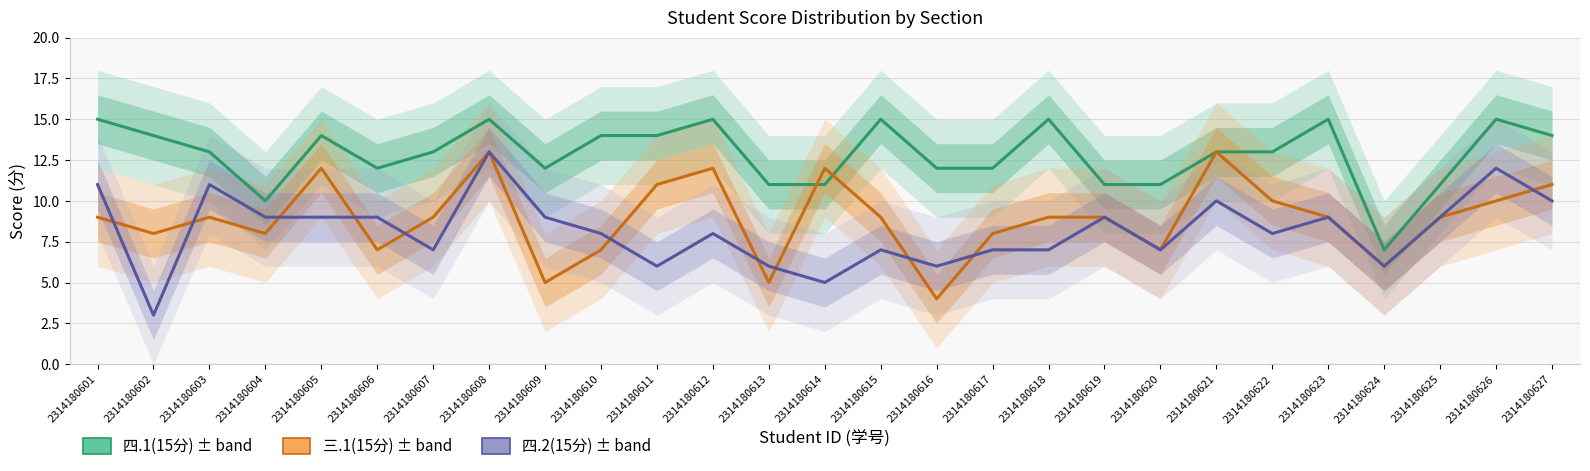

Which series changed the most between 2314180611 and 2314180626?

四.2(15分)